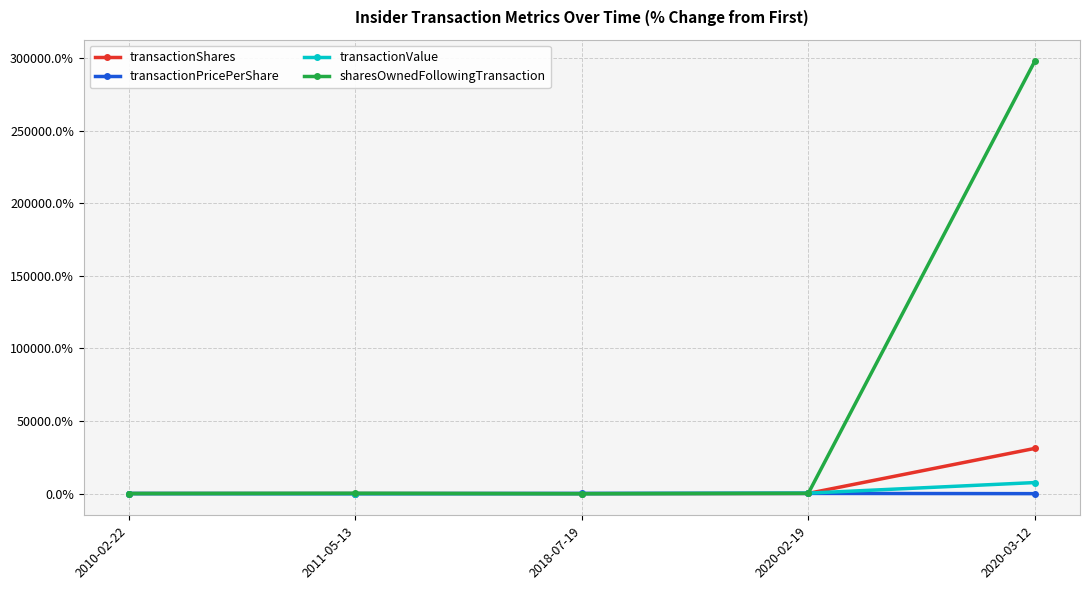

After their last crossing, which series has the higher values: transactionShares or transactionValue?

transactionShares